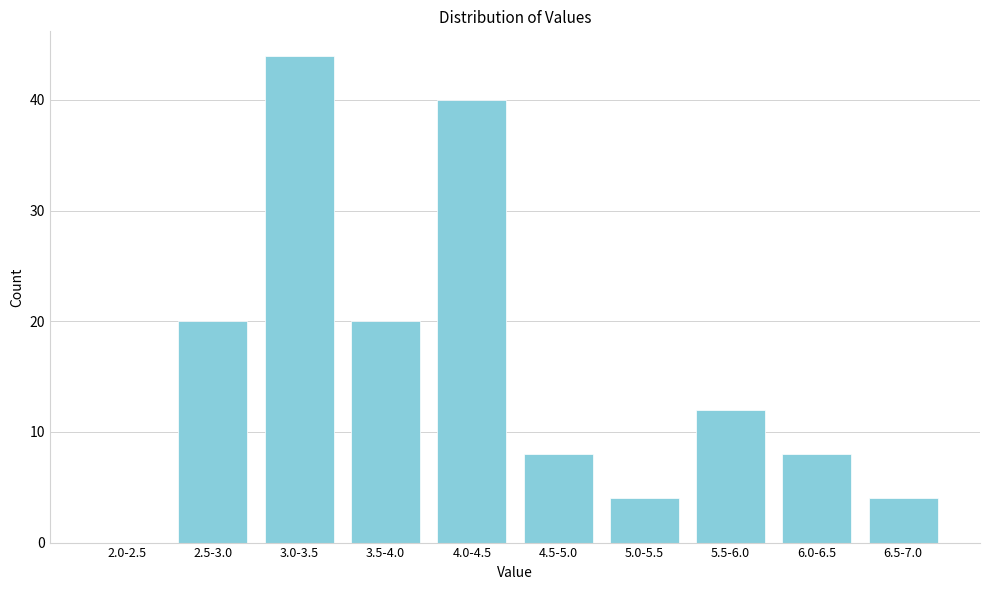

Reading left to right, transcribe all the data shown in this chart.

2.0-2.5=0	2.5-3.0=20	3.0-3.5=44	3.5-4.0=20	4.0-4.5=40	4.5-5.0=8	5.0-5.5=4	5.5-6.0=12	6.0-6.5=8	6.5-7.0=4